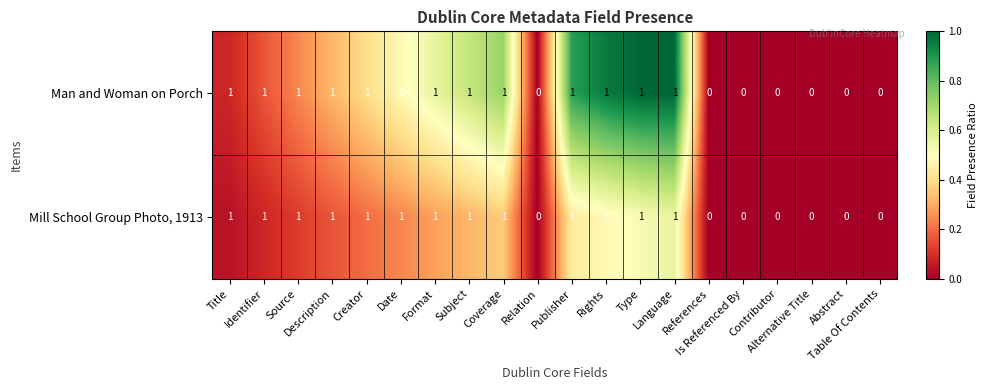

What is the sum of all Man and Woman on Porch values?

13